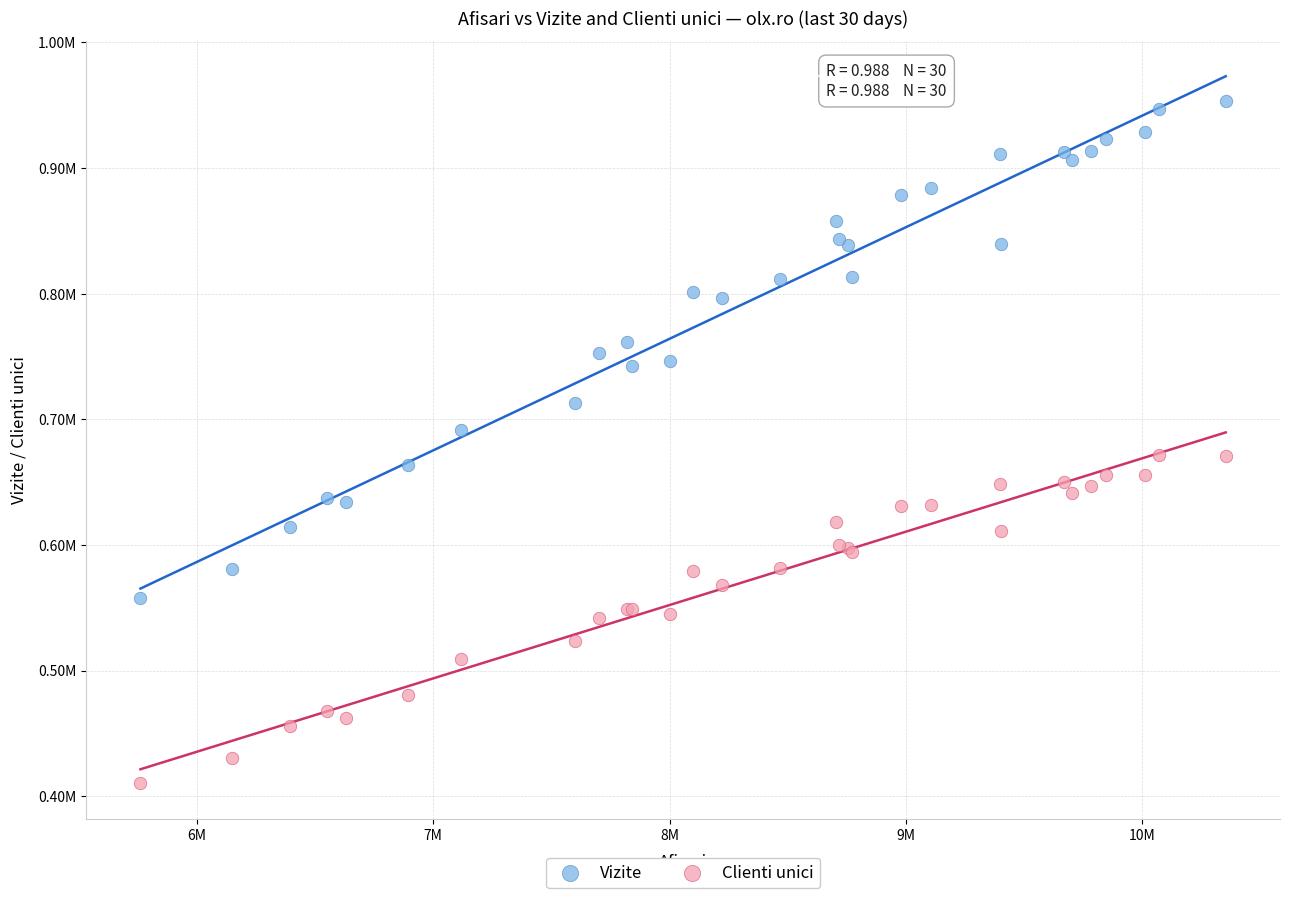

Which series reaches the minimum Y coordinate?

Clienti unici